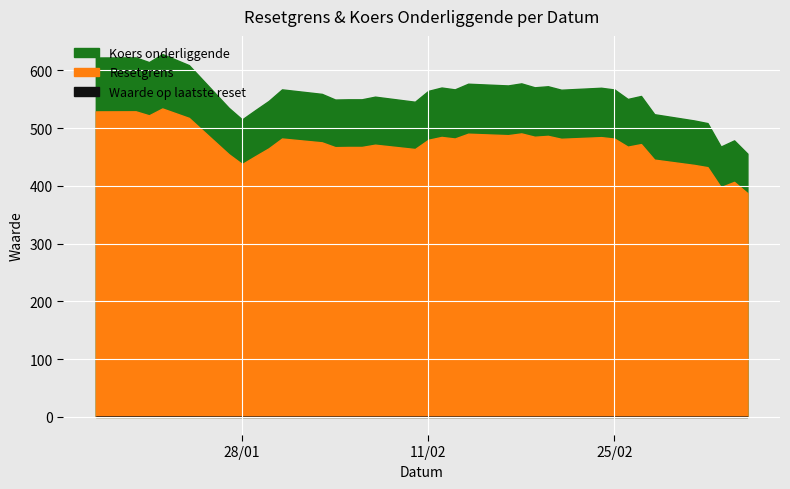

At which label does Resetgrens reach its minimum?

2025-03-07